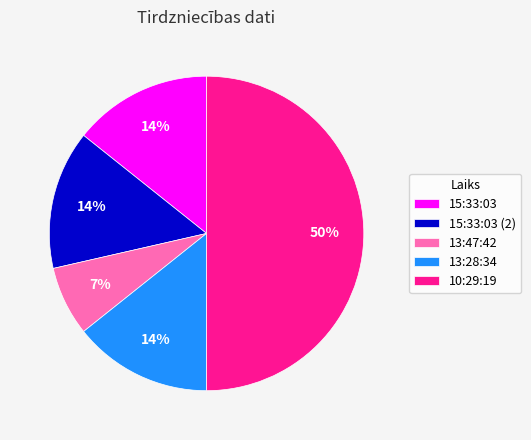

To the nearest percent, what portion does 15:33:03 (2) represent?

14%